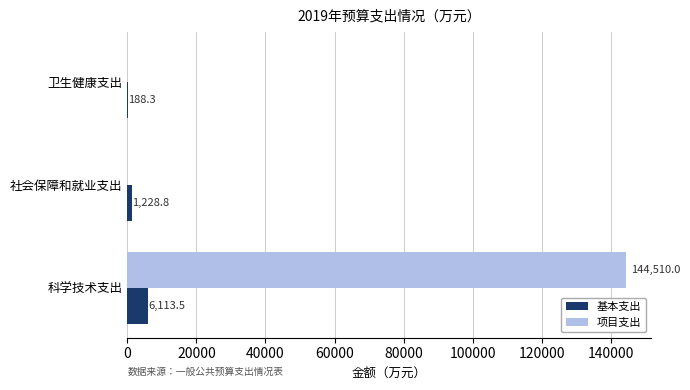

The value of 项目支出 at 科学技术支出 is 144510.0. True or false?

True